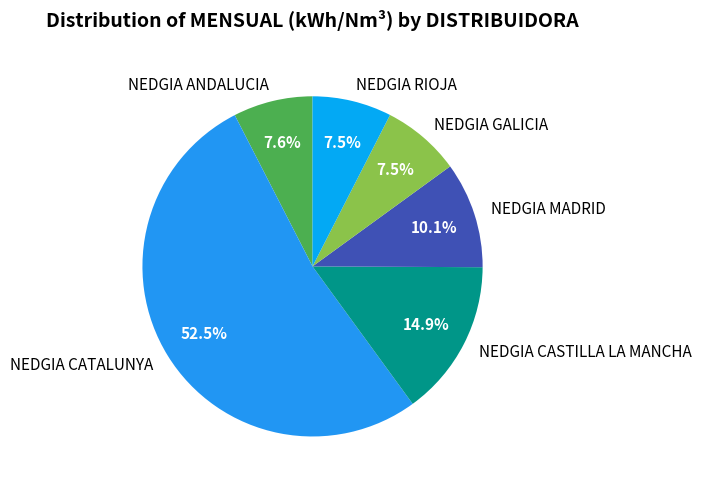

Which slice is the largest?

NEDGIA CATALUNYA